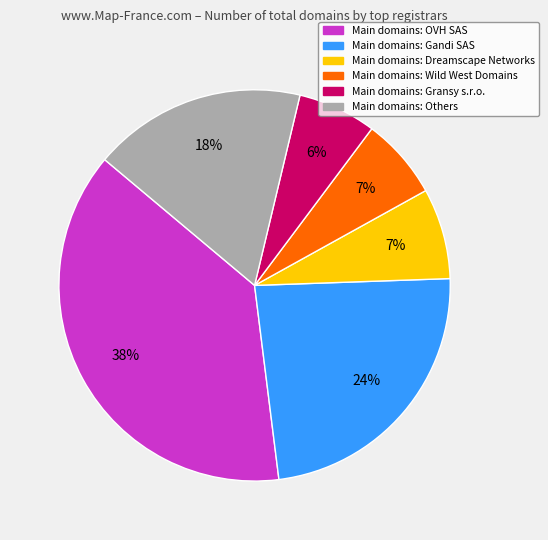

To the nearest percent, what is the difference between the largest and smallest slice percentages?

32%